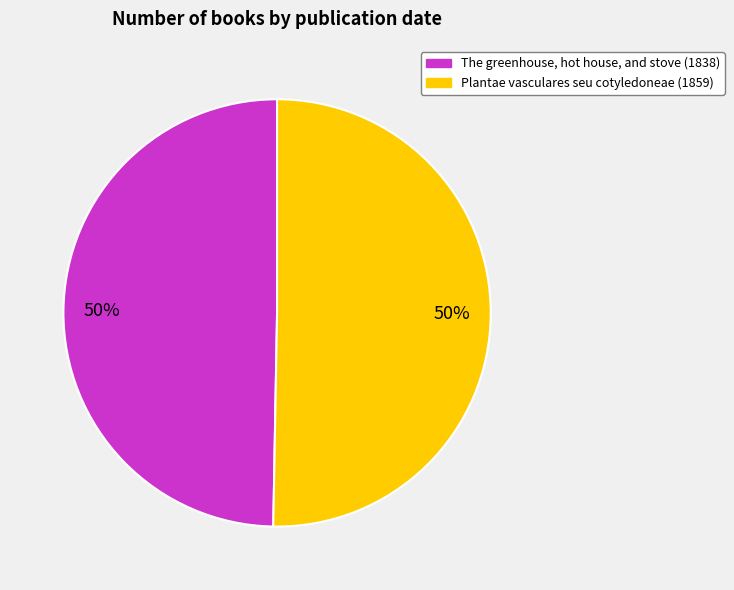

What percentage is the Plantae vasculares seu cotyledoneae (1859) slice, to the nearest percent?

50%